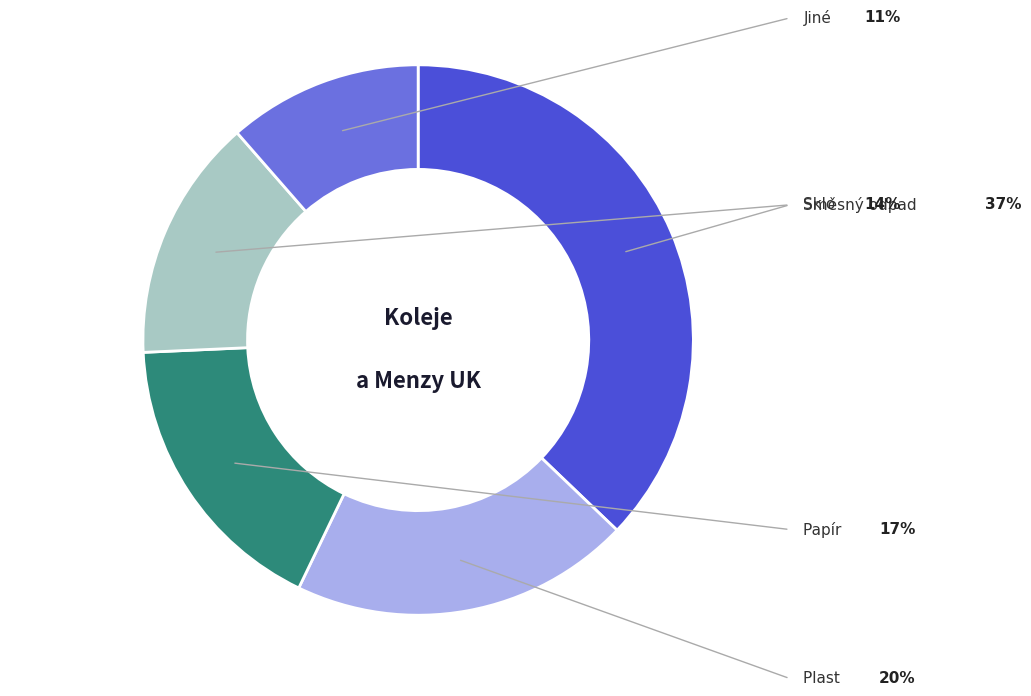

Is it true that Sklo is 14% of the pie?

True